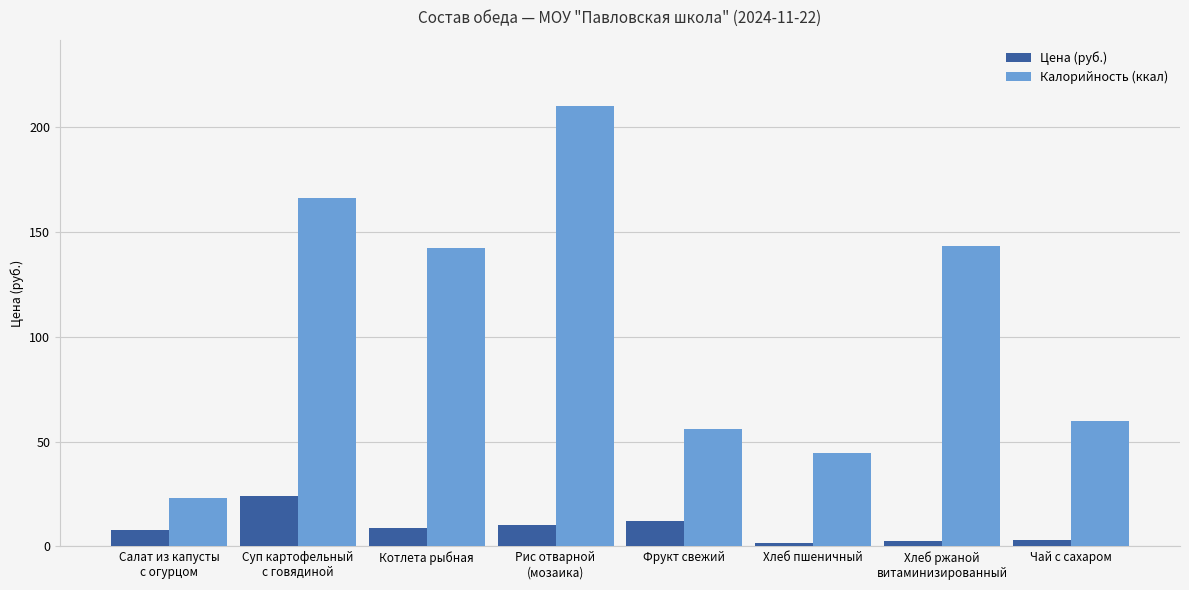

The value of Калорийность (ккал) at Чай с сахаром is 60.0. True or false?

True